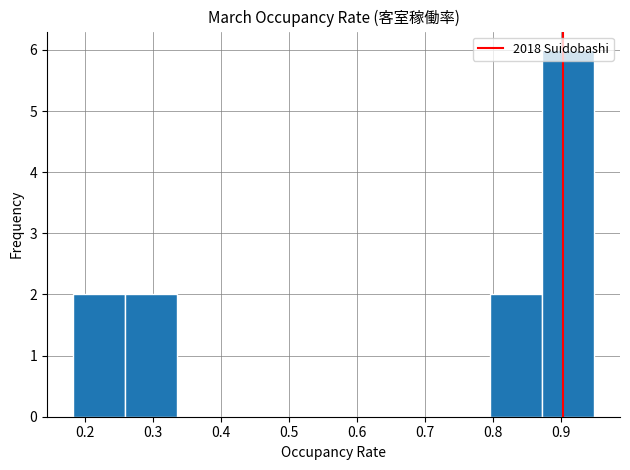

Reading left to right, transcribe this chart: for each bar, give the range it covers on the x-axis and its height. Neither the bar edges nor the heights are printed on the chart, so give them approximately, as read against the axes.

0.18 to 0.26: 2
0.26 to 0.34: 2
0.34 to 0.41: 0
0.41 to 0.49: 0
0.49 to 0.57: 0
0.57 to 0.64: 0
0.64 to 0.72: 0
0.72 to 0.80: 0
0.80 to 0.87: 2
0.87 to 0.95: 6